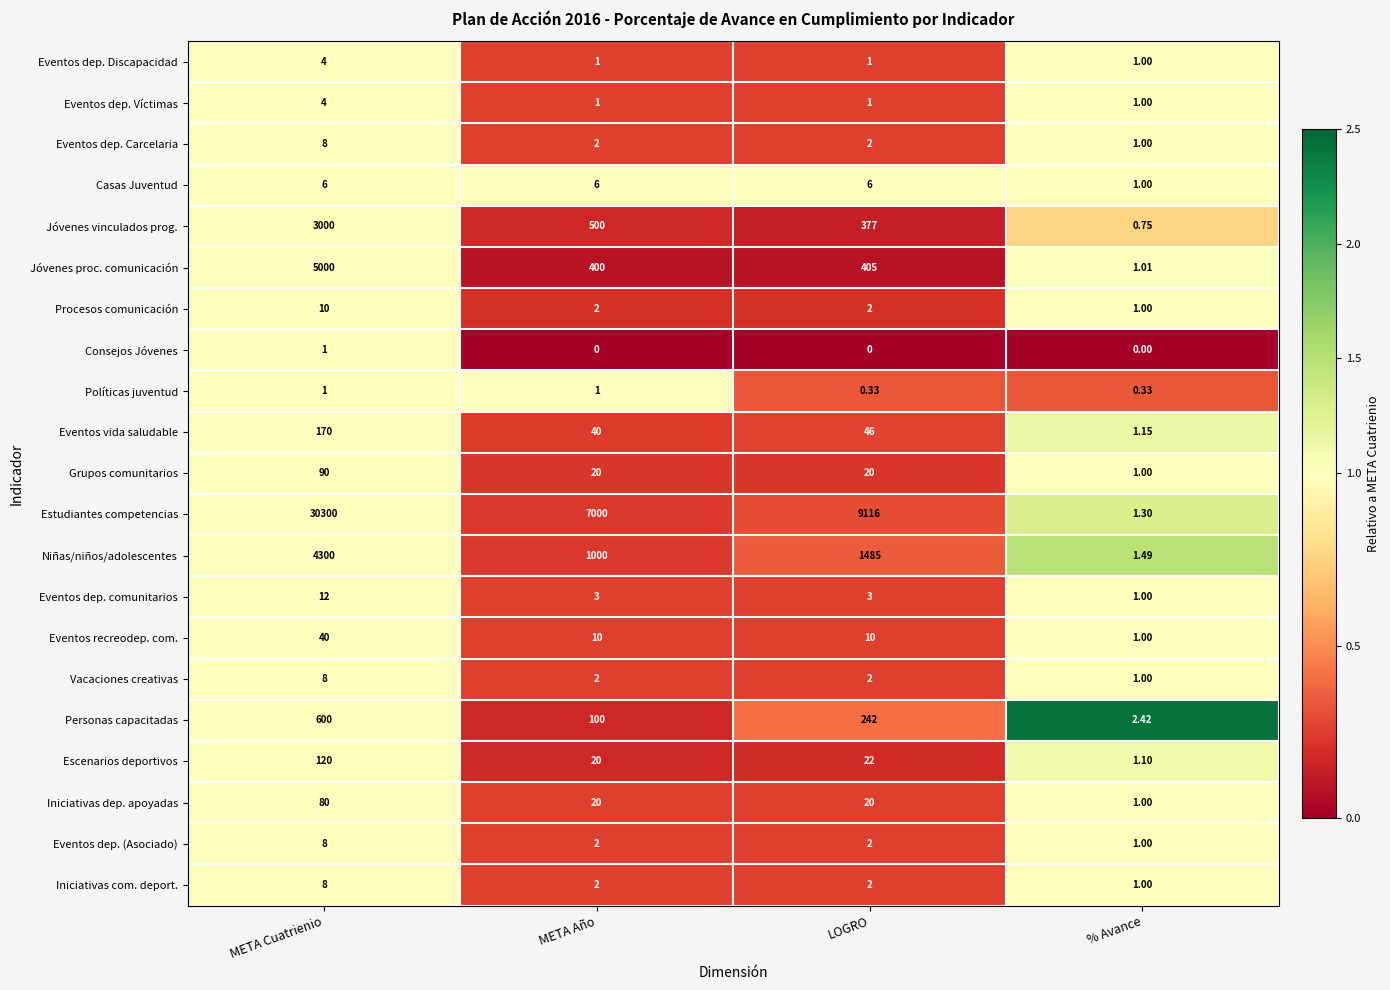

Which category has the highest value in the Iniciativas dep. apoyadas series?

META Cuatrienio